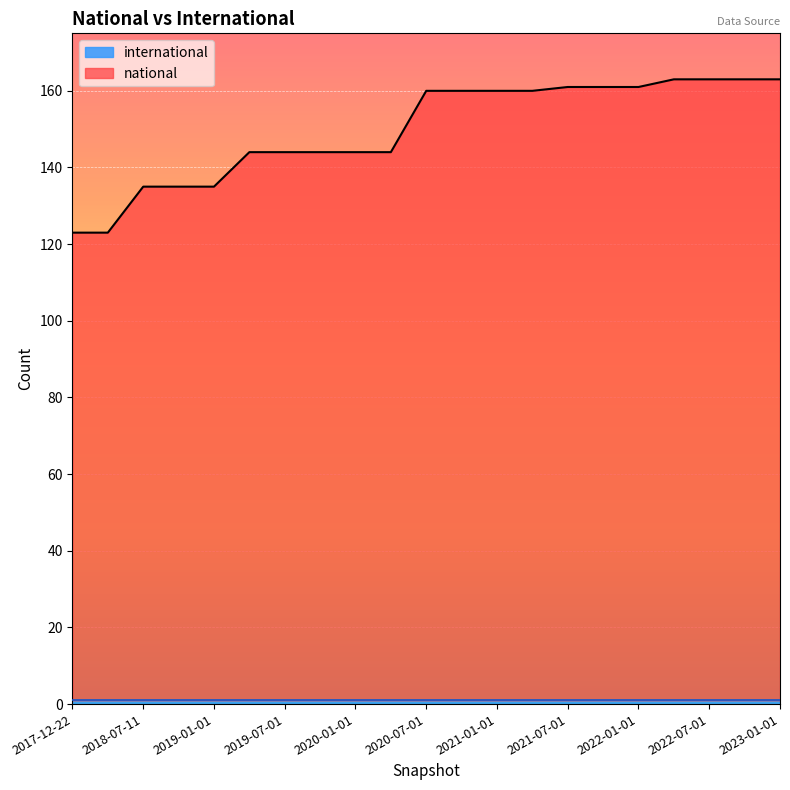

What is the greatest value displayed?

163